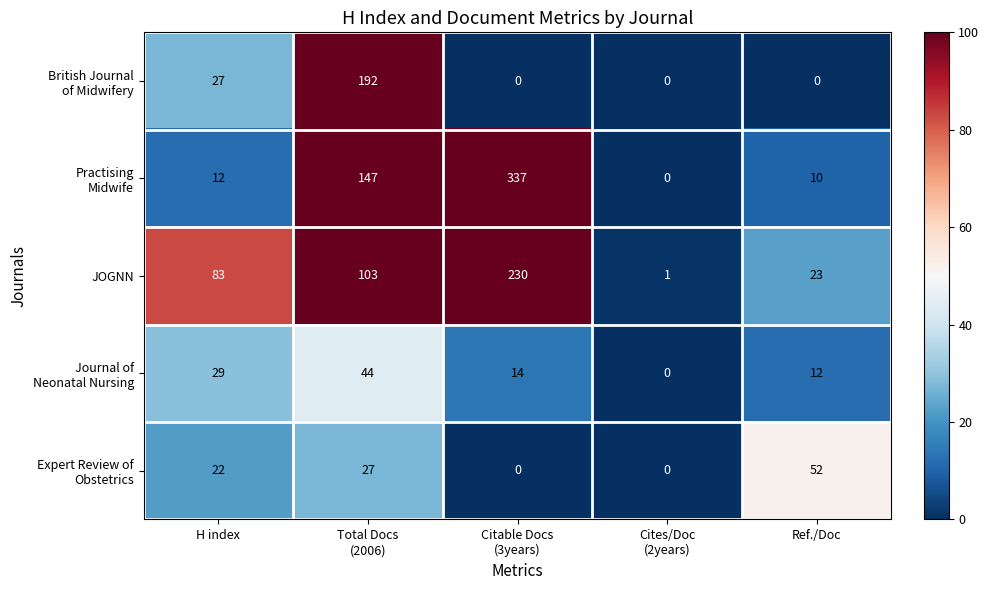

What is the greatest value displayed?

337